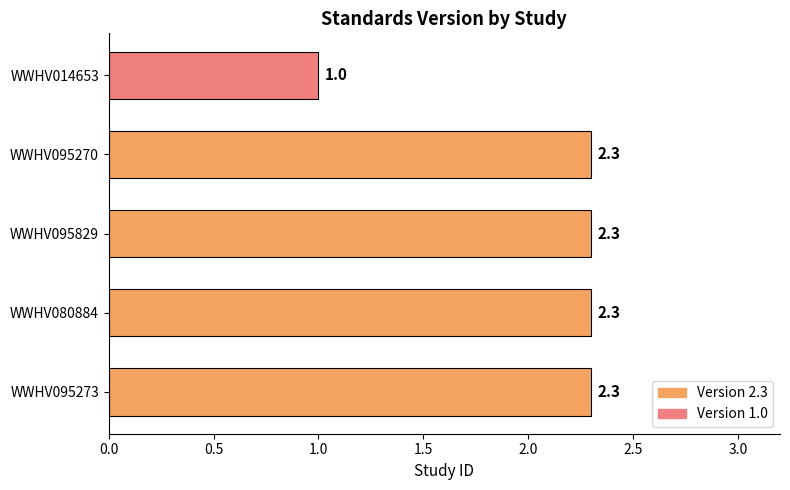

What is the ratio of the value at WWHV095270 to the value at WWHV095273?

1.0